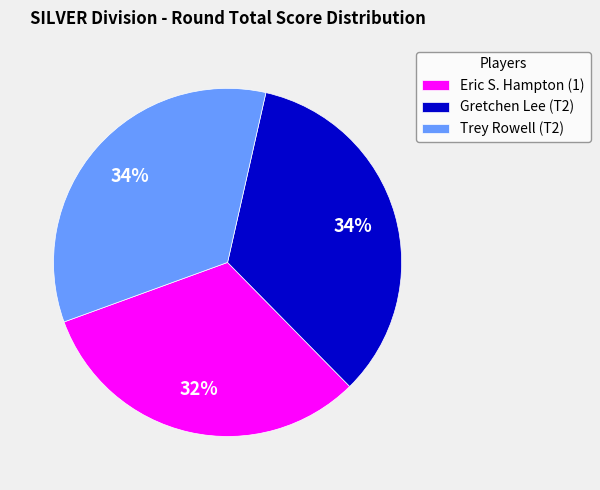

What percentage is the Gretchen Lee (T2) slice, to the nearest percent?

34%